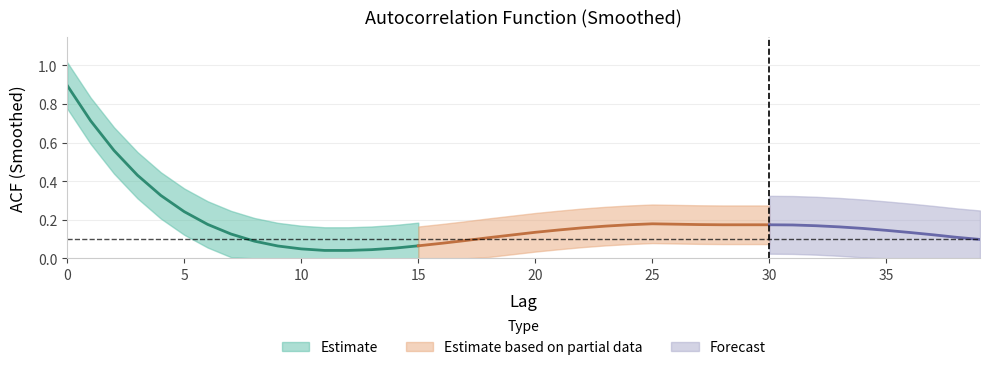

List the labels in order of value, largest first.

0, 1, 2, 3, 4, 5, 25, 26, 6, 27, 24, 28, 29, 30, 31, 32, 23, 33, 22, 34, 21, 35, 20, 36, 7, 37, 19, 38, 18, 39, 17, 8, 16, 15, 9, 14, 10, 13, 11, 12